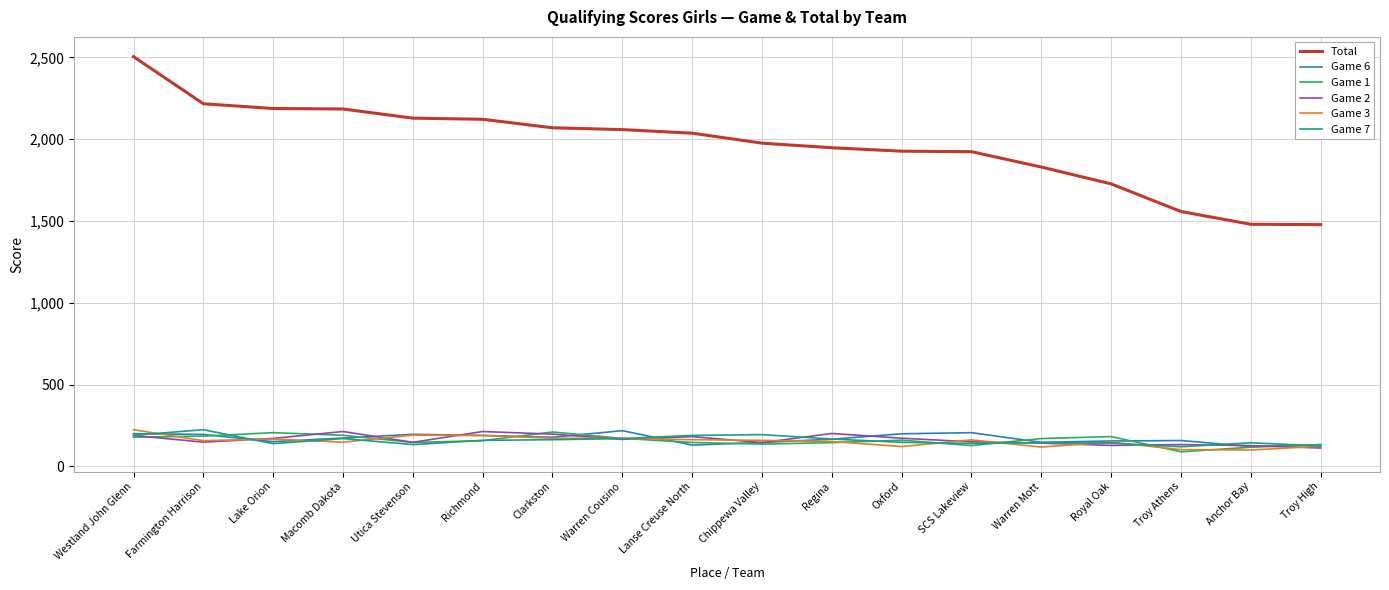

How many lines are shown in the chart?

6